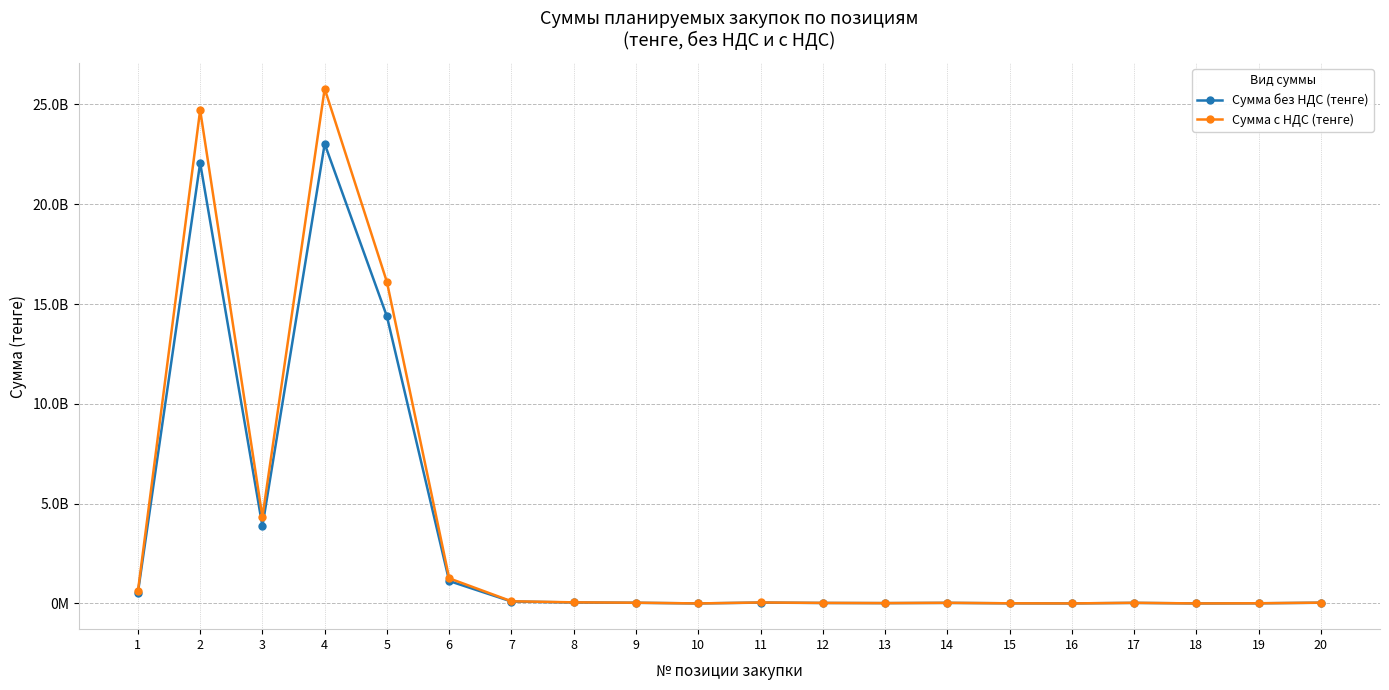

Where is the first local minimum for Сумма с НДС (тенге)?

3